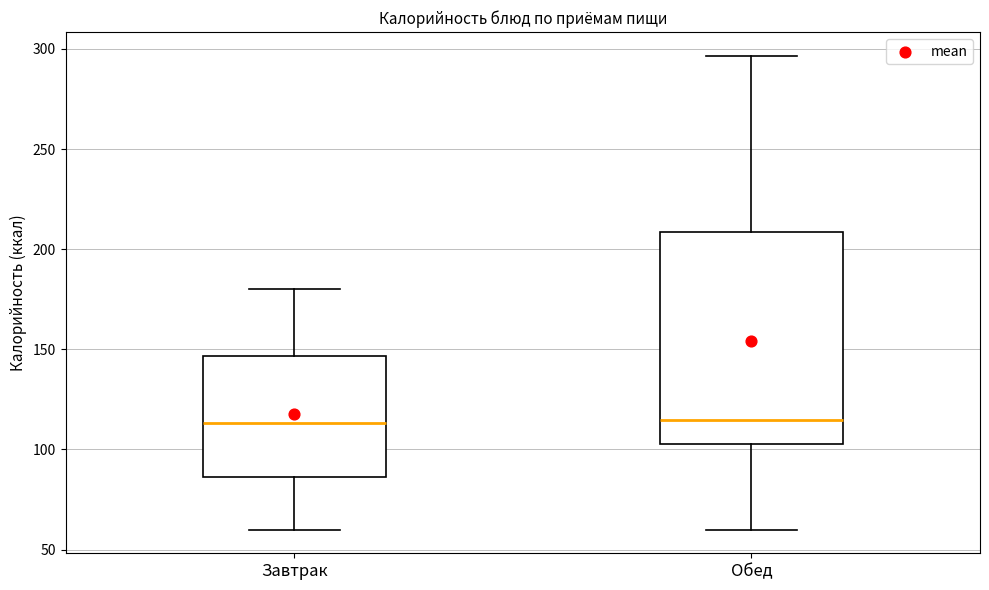

Where does the lower whisker of the box for Завтрак end on the y-axis? The values are not printed on the chart, so give them approximately, as read against the axis.

60